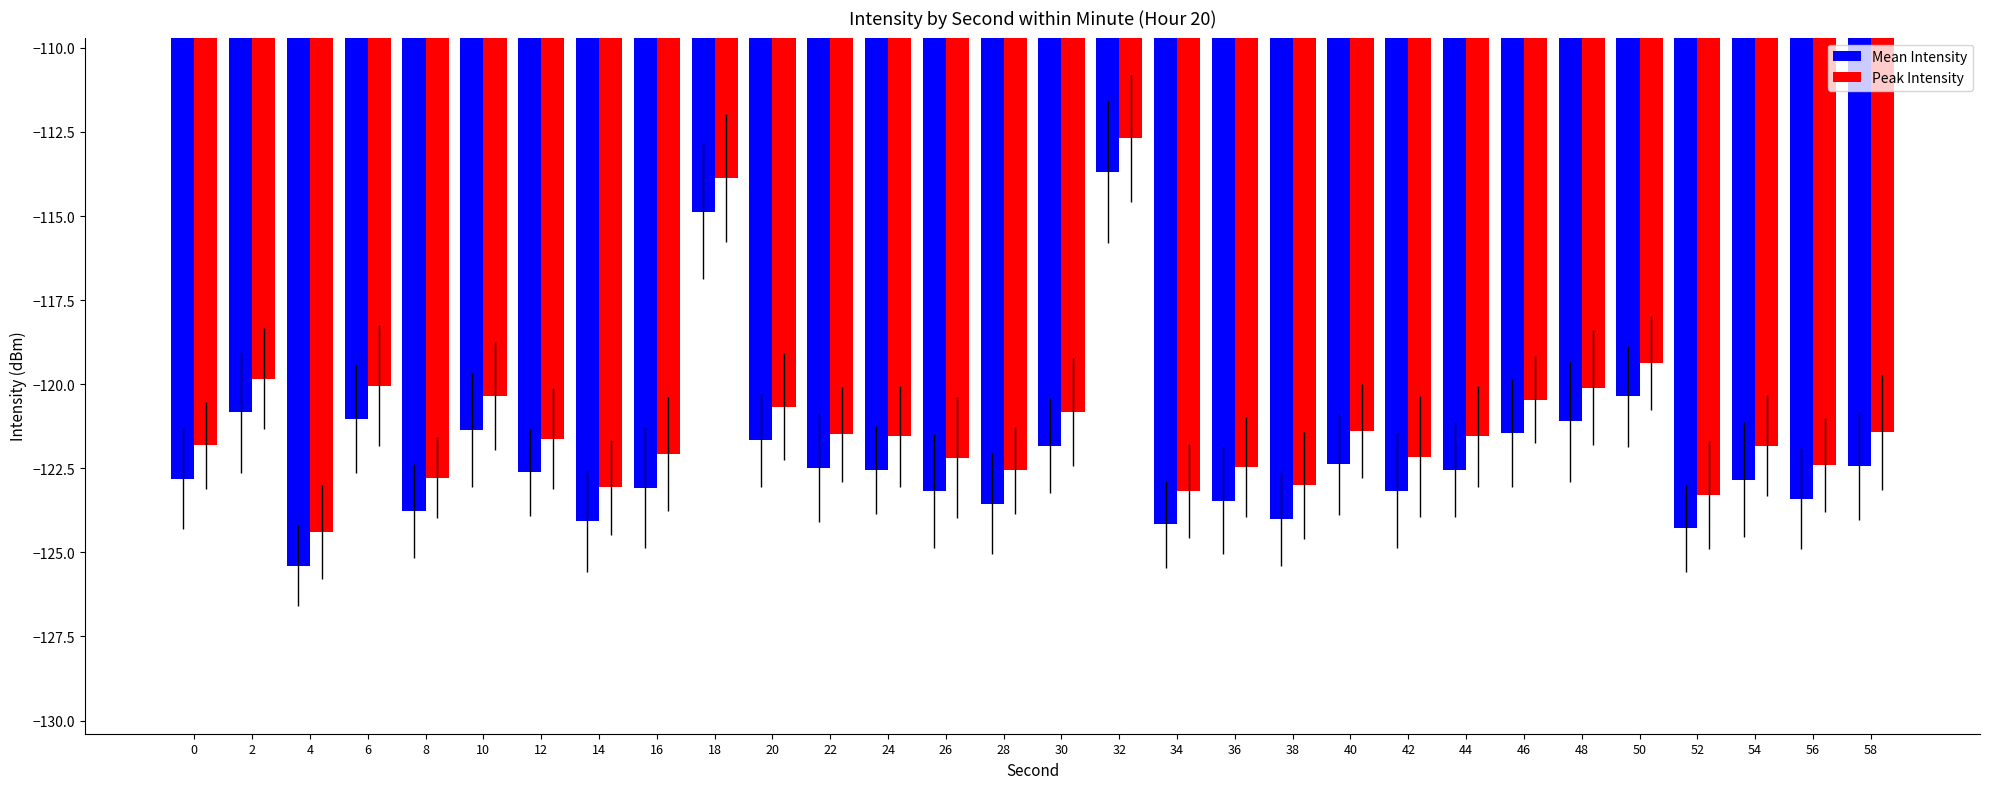

Are the bars grouped side by side (vs. stacked)?

Yes